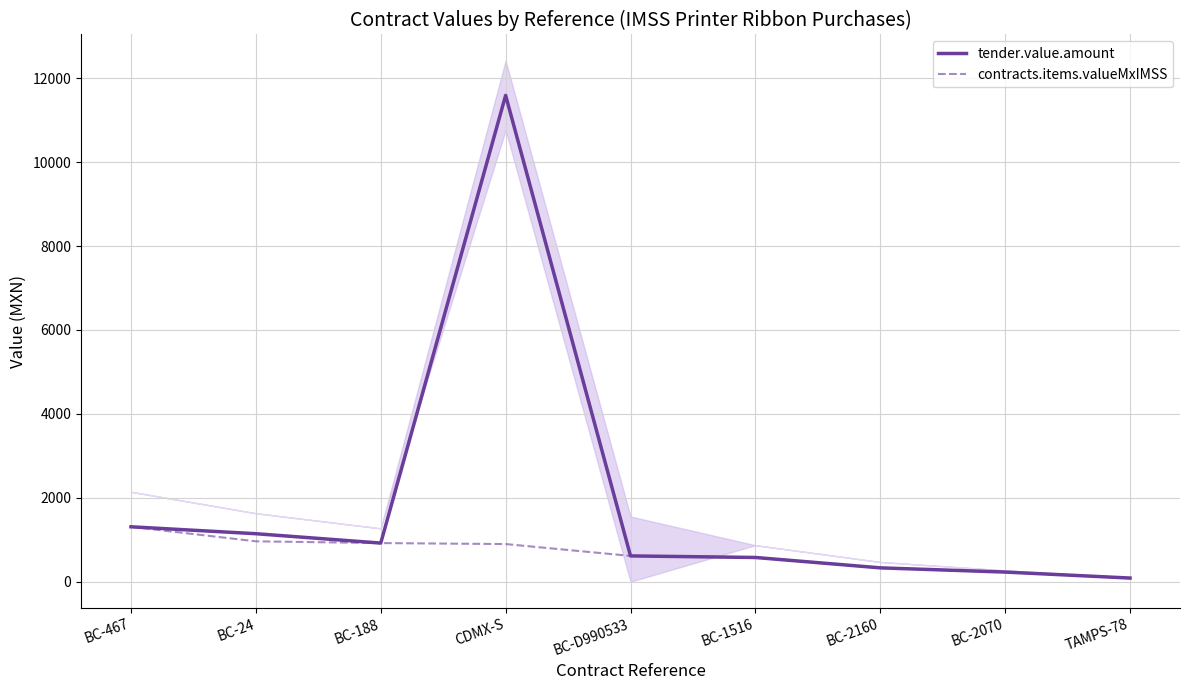

How many values in the contracts.items.valueMxIMSS series exceed 614?

5